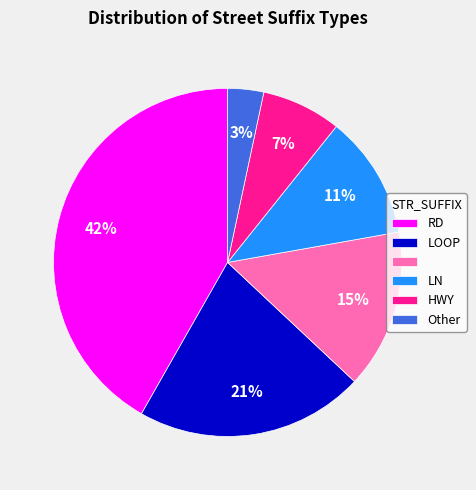

To the nearest percent, what is the average slice percentage?

17%